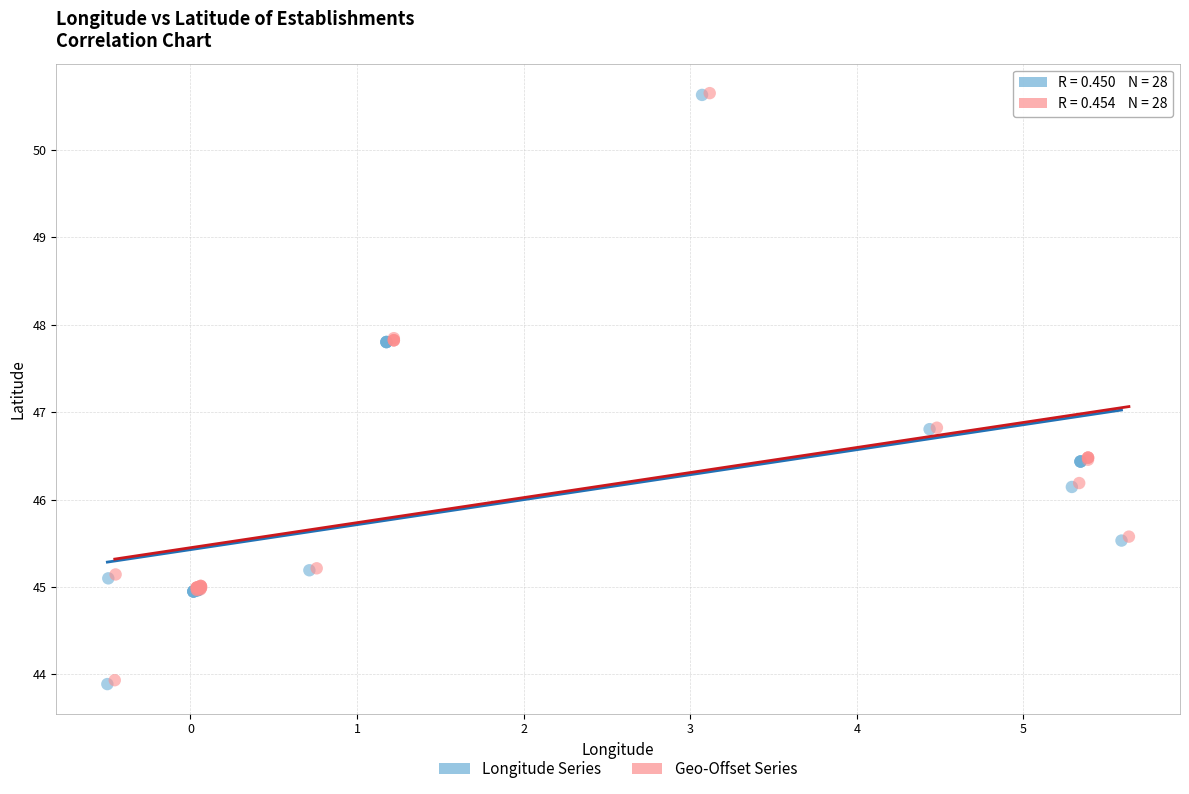

What are all the series names shown in the legend?

Longitude Series, Geo-Offset Series